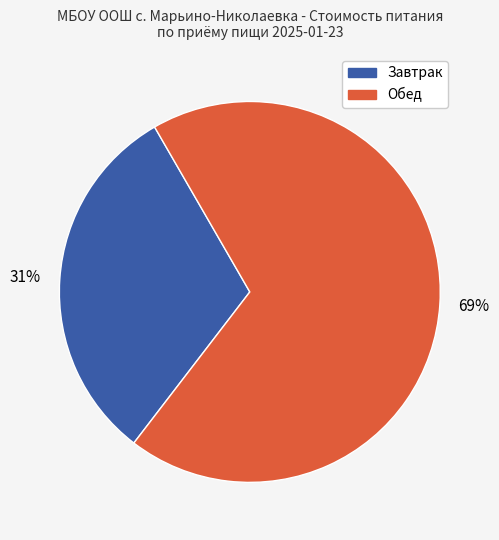

To the nearest percent, what is the average slice percentage?

50%